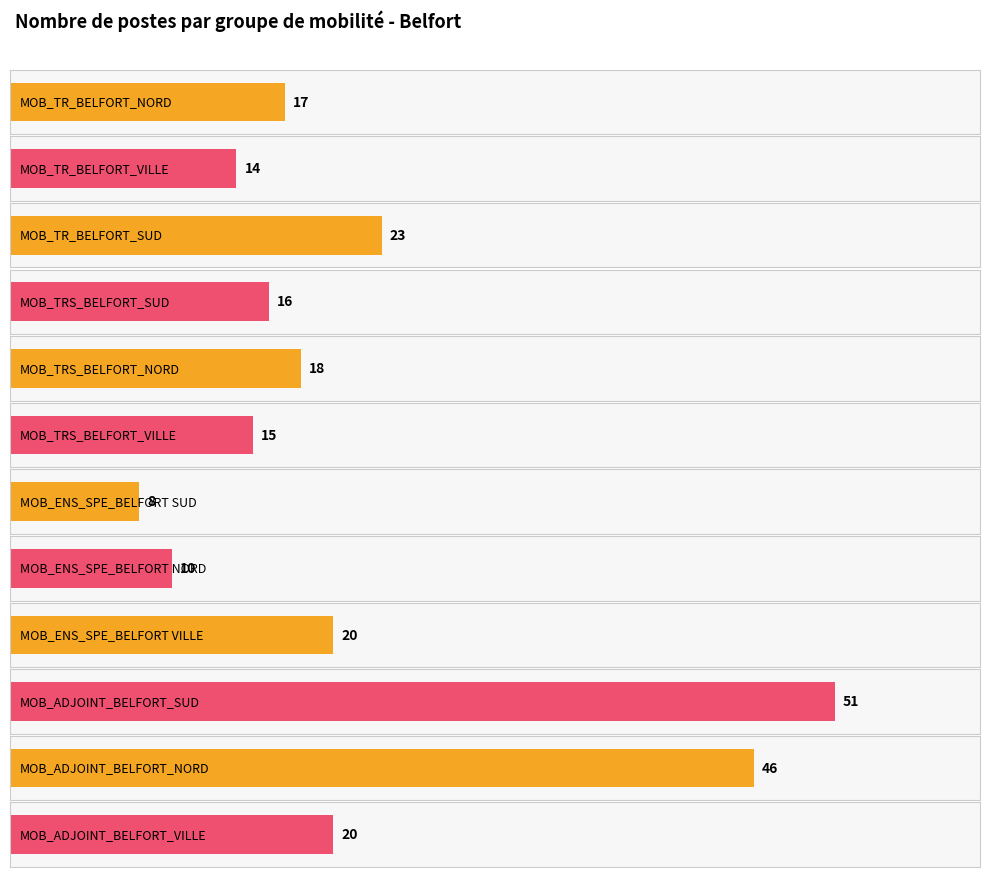

Which label corresponds to the largest value in the chart?

MOB_ADJOINT_BELFORT_SUD